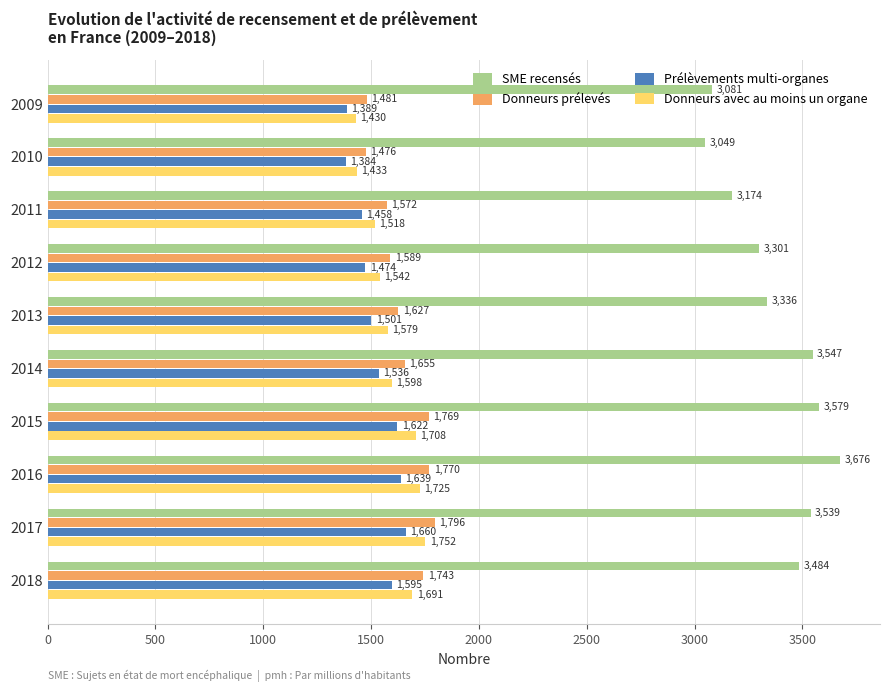

True or false: Donneurs prélevés has a value of 422 at 2009.

False